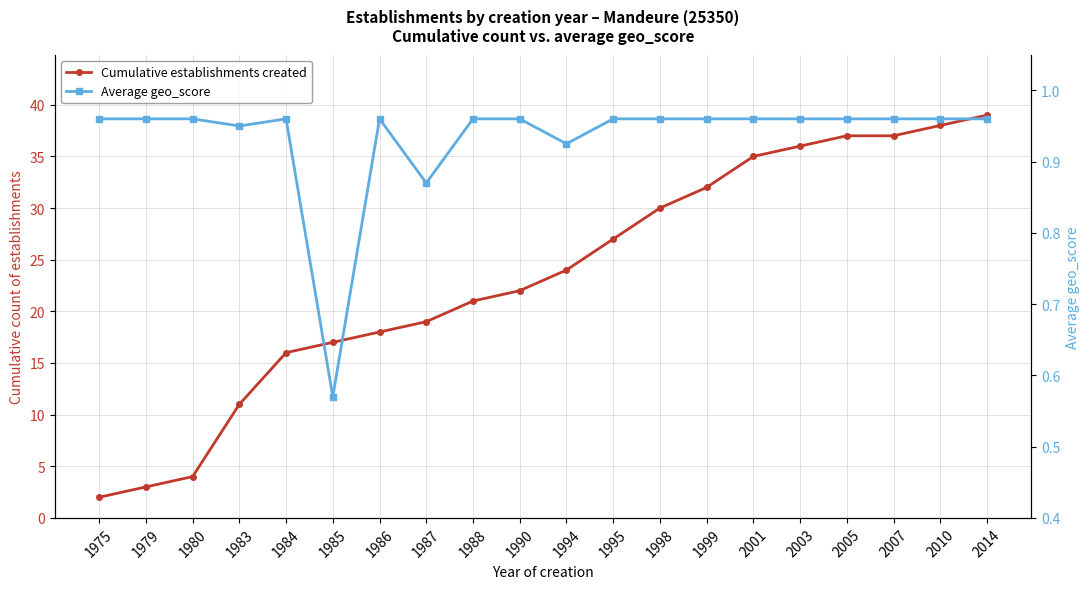

What is the minimum value for Average geo_score?

0.6